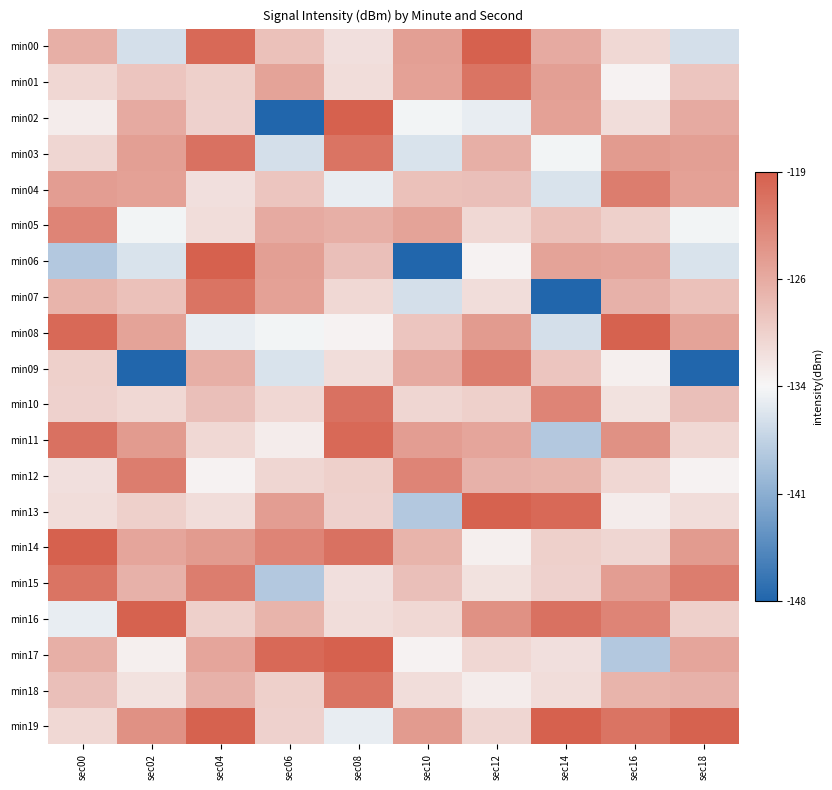

How many distinct data groups are displayed?

20